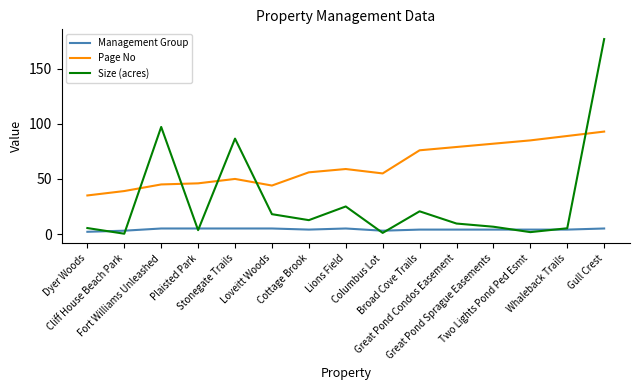

Rank the series at Columbus Lot from highest to lowest value.

Page No, Management Group, Size (acres)